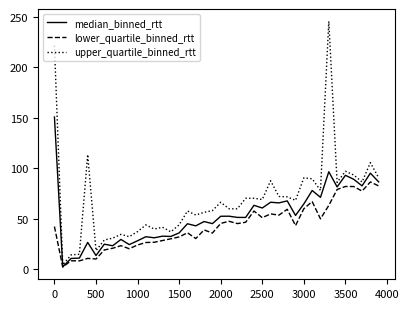

What is the difference between the maximum and minimum values in the median_binned_rtt series?

148.4